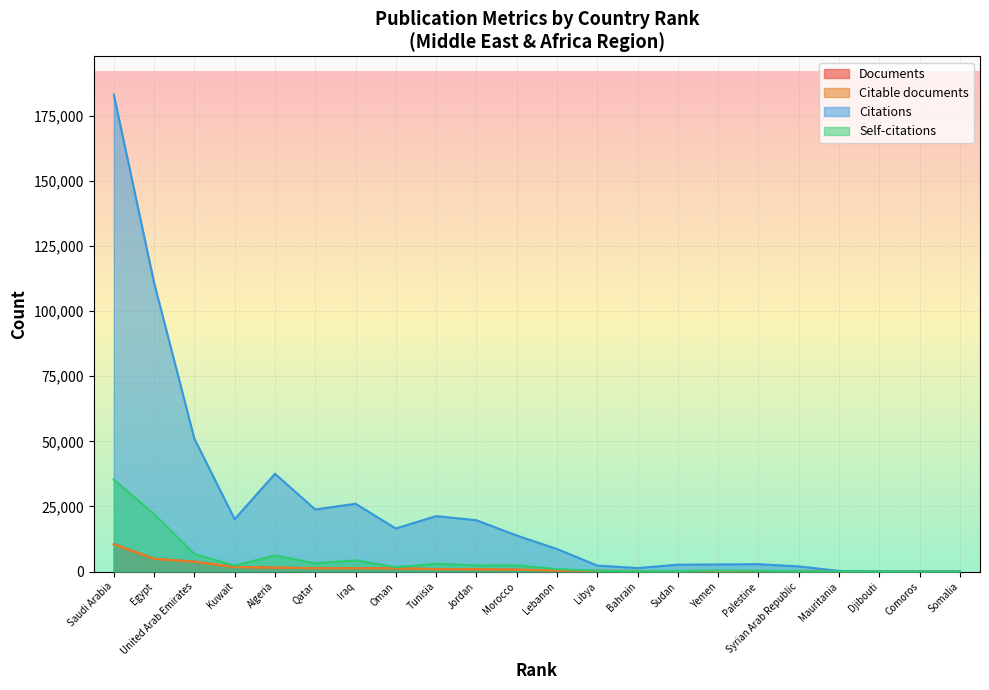

True or false: Documents has more than 1 interior local peaks.

False